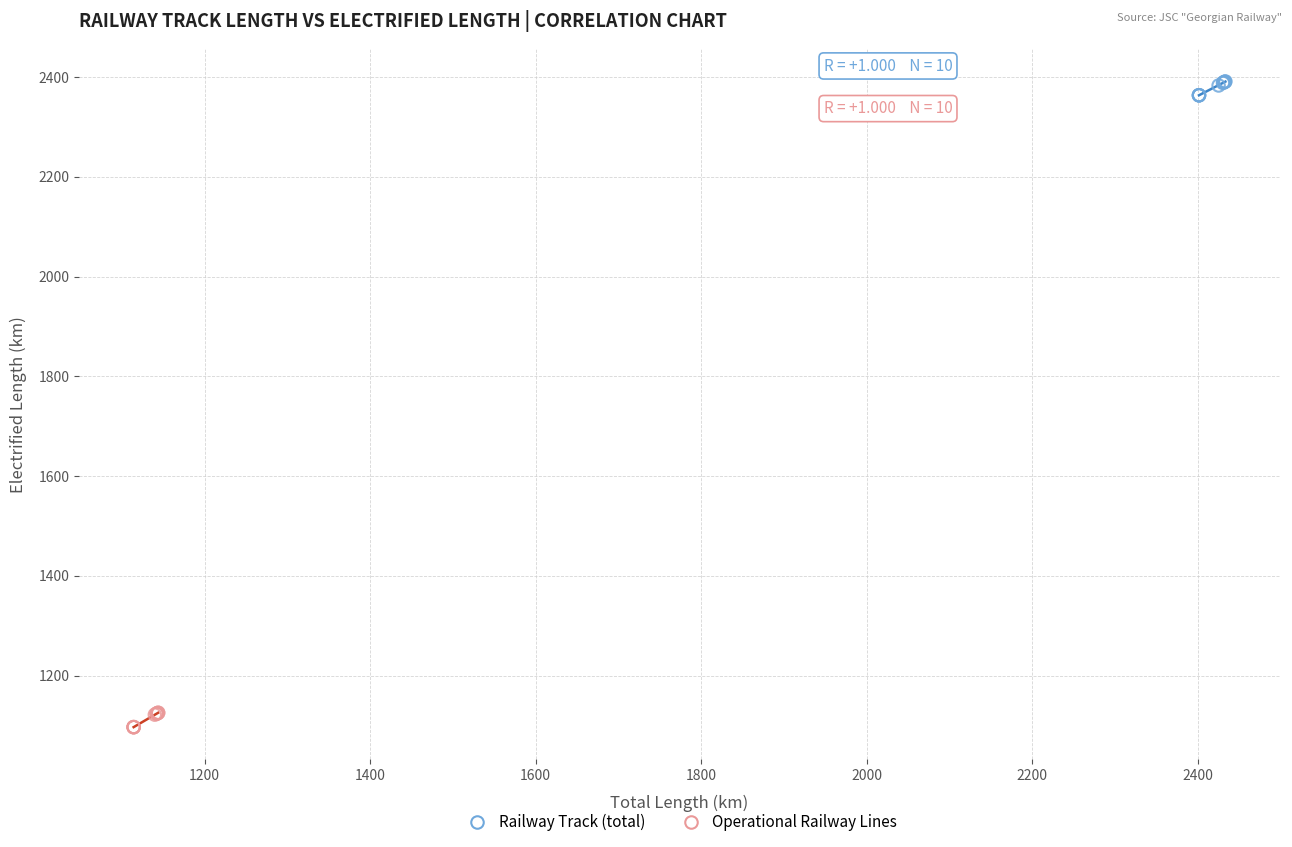

Which series reaches the maximum Y coordinate?

Railway Track (total)